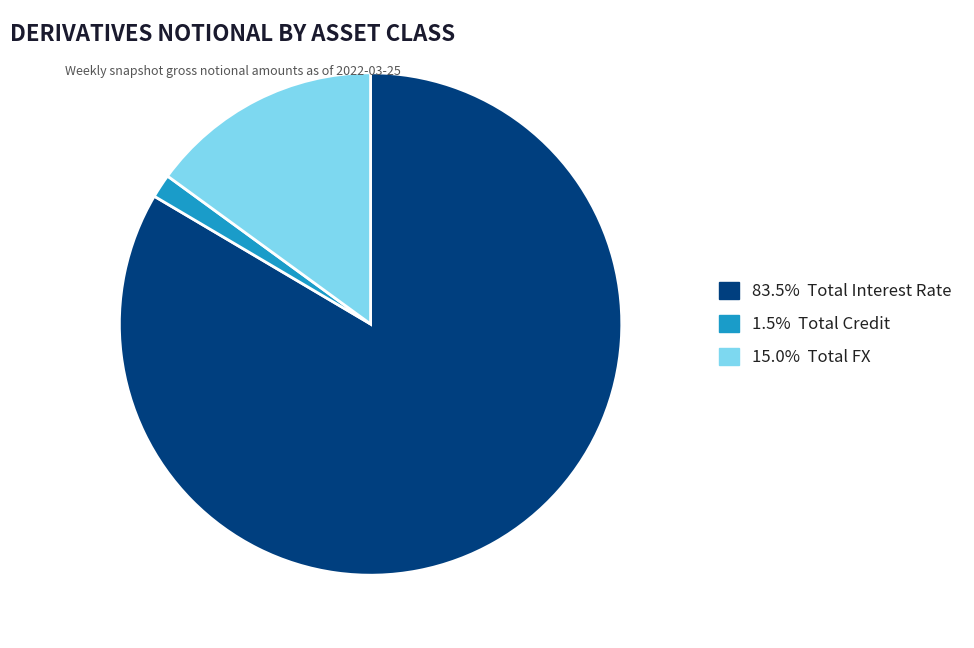

Is there a majority slice in this chart?

Yes